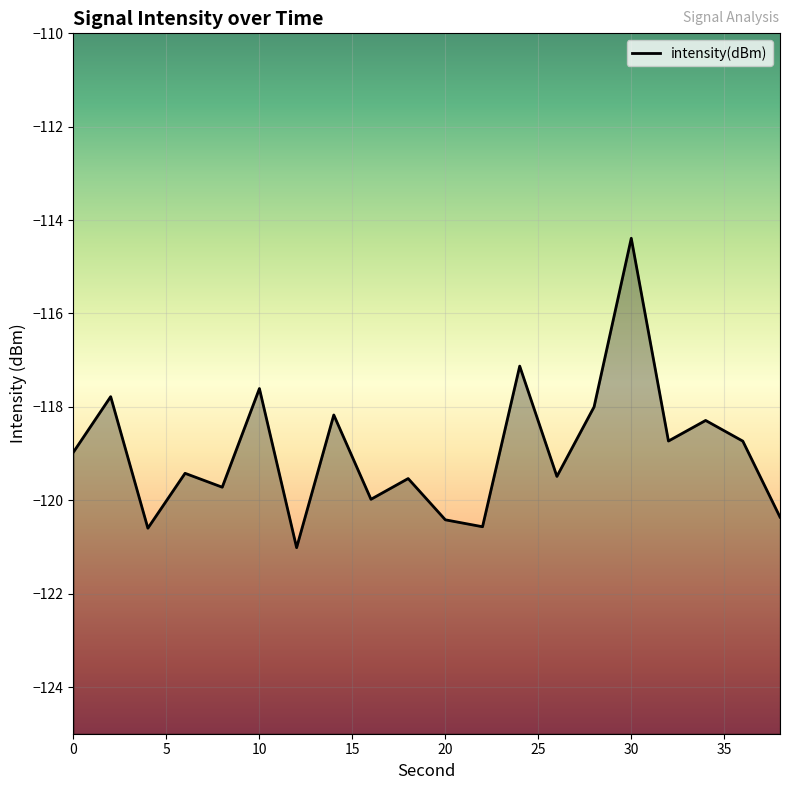

What is the sum of the values at 8 and 34?

-238.0